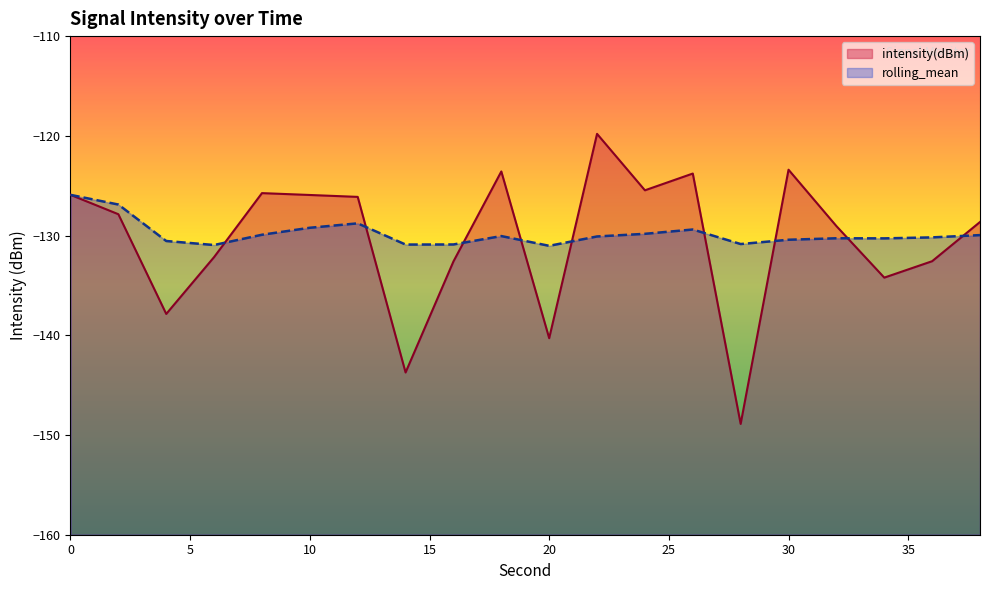

Does the chart display data point markers on the line(s)?

No